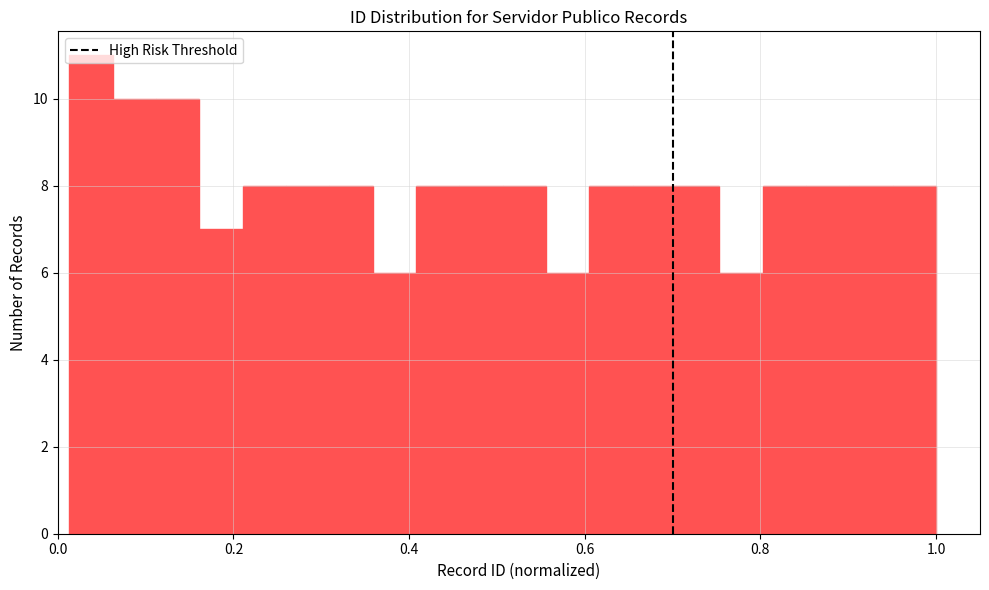

Read against the x-axis, roughly where is the centre of the tallest bar?

0.04